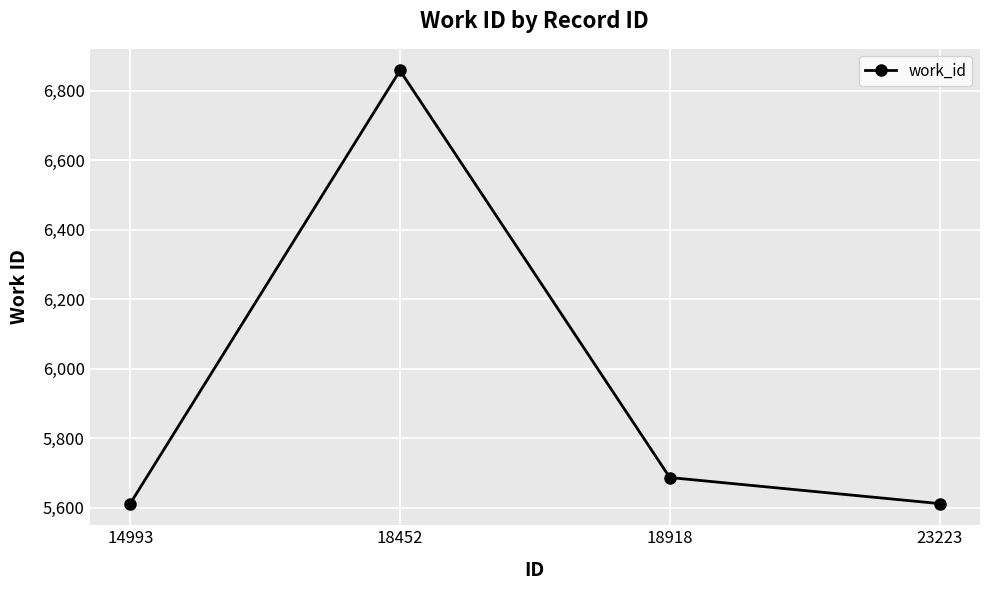

Is this an area chart (filled region under the line)?

No